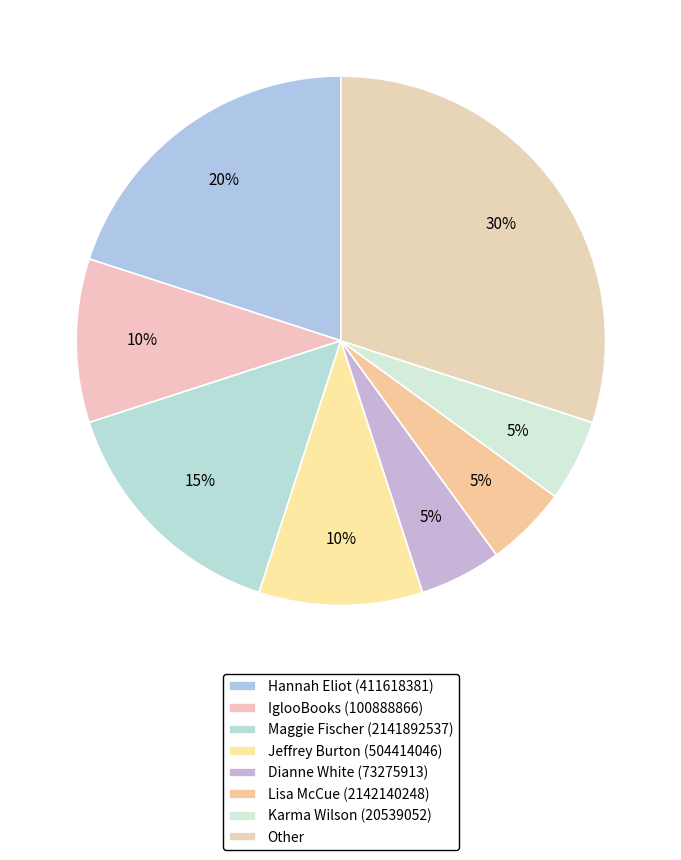

Count the number of slices in the pie.

8